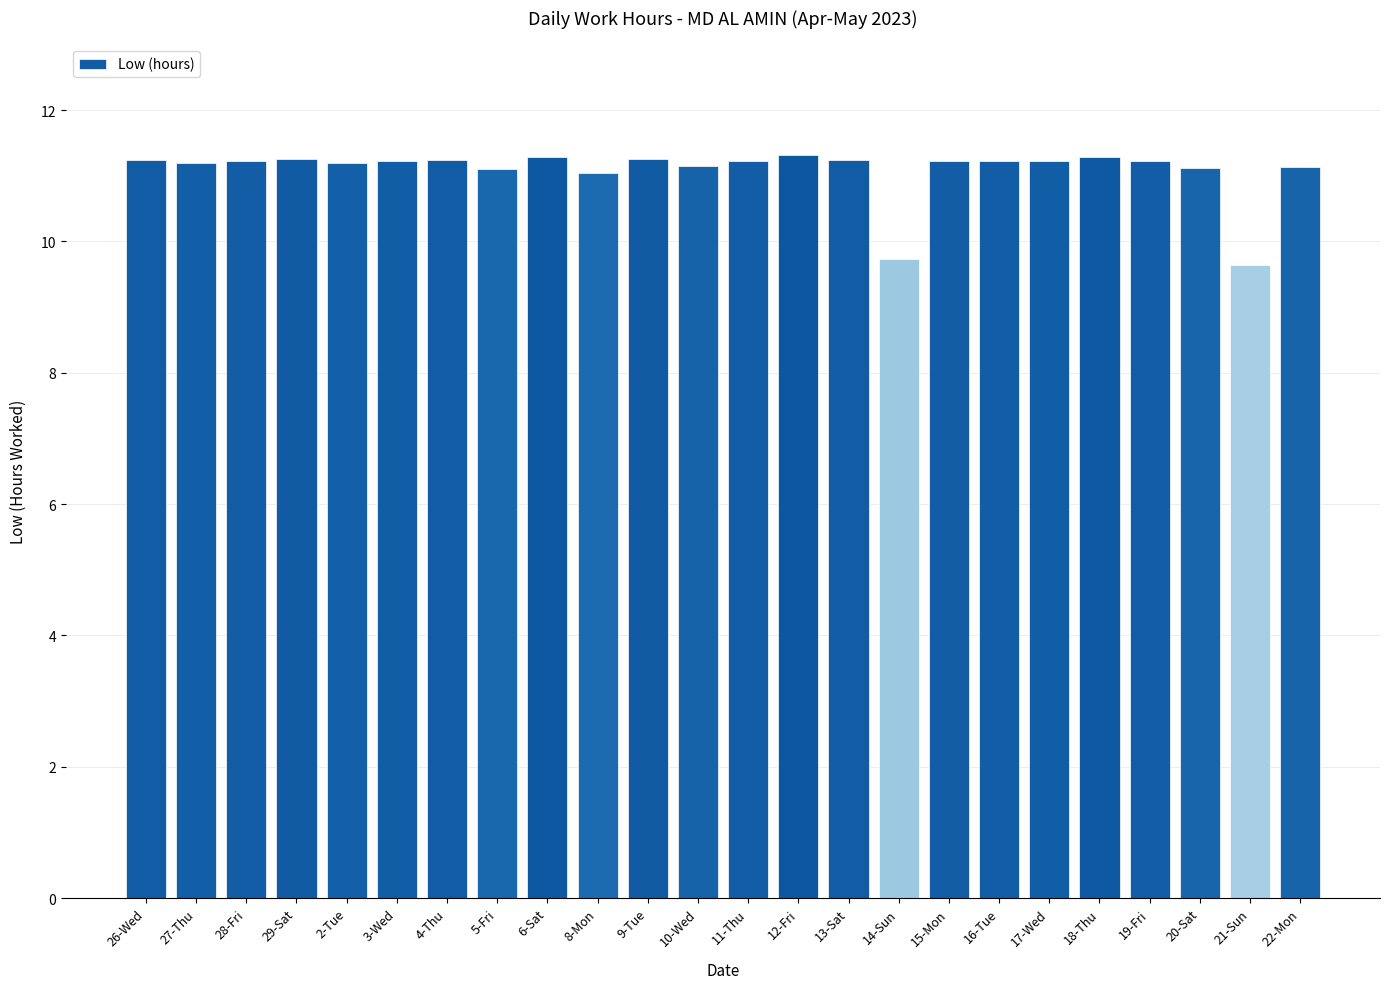

What is the minimum value shown in the chart?

9.6